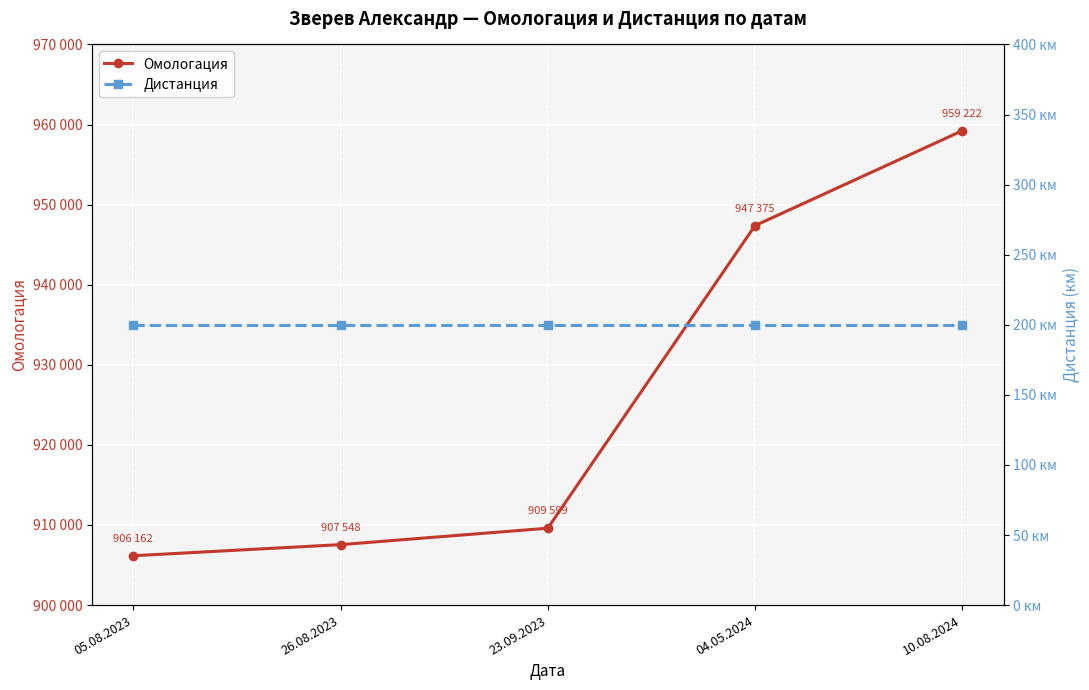

What is the value of the Дистанция point at the 3rd from the left?

200